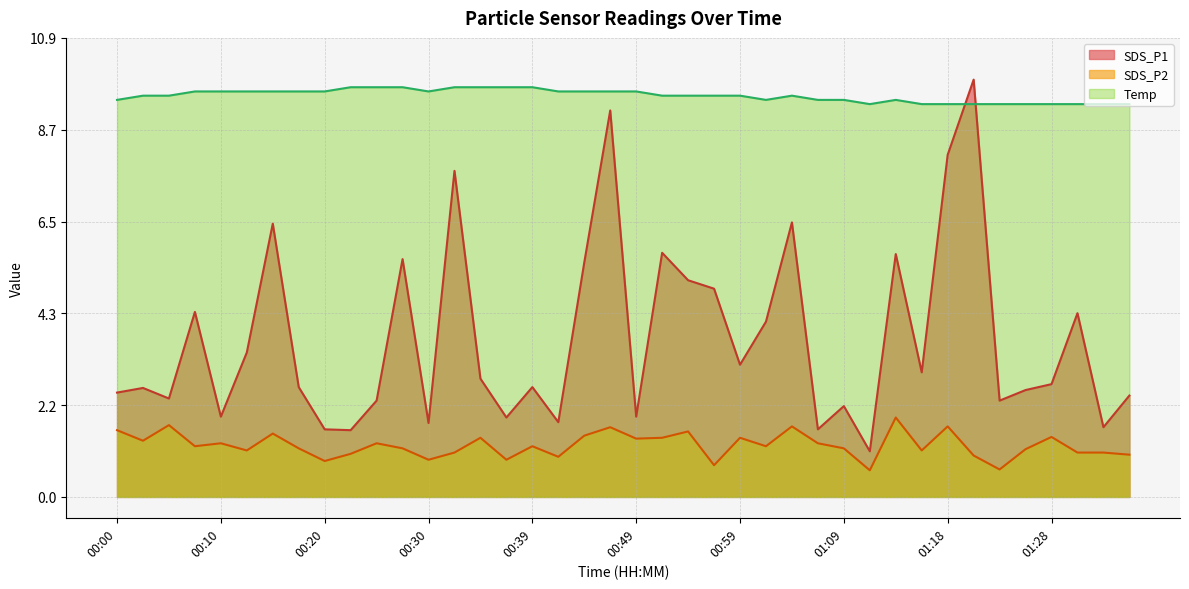

What is the approximate value of SDS_P1 at 00:12?

3.4